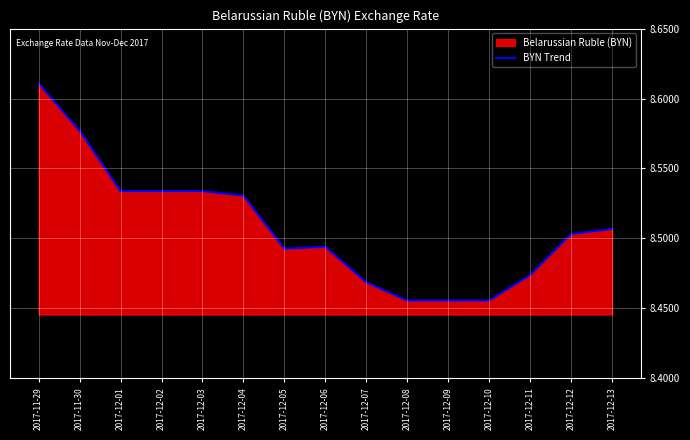

How many points are lower than both their immediate neighbors (excluding endpoints)?

1